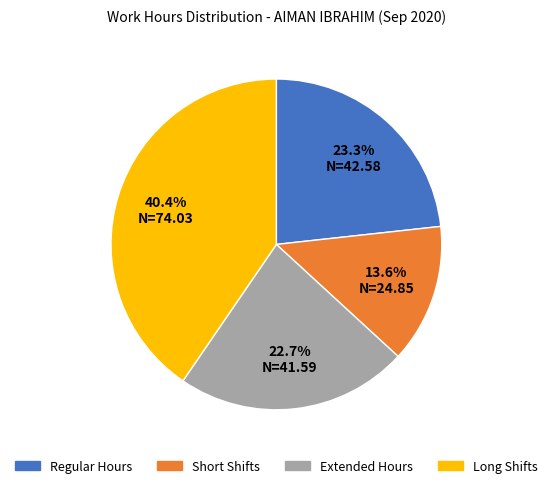

Between Regular Hours and Extended Hours, which is larger?

Regular Hours